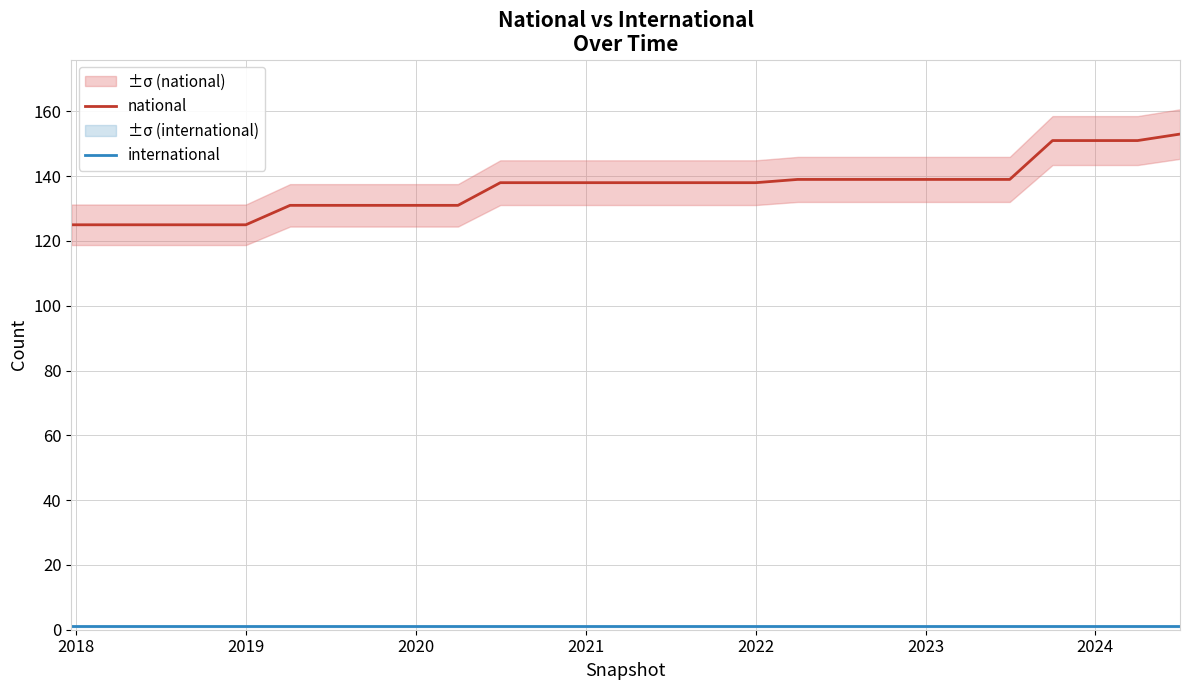

Is it true that national equals 65 at 2020?

False